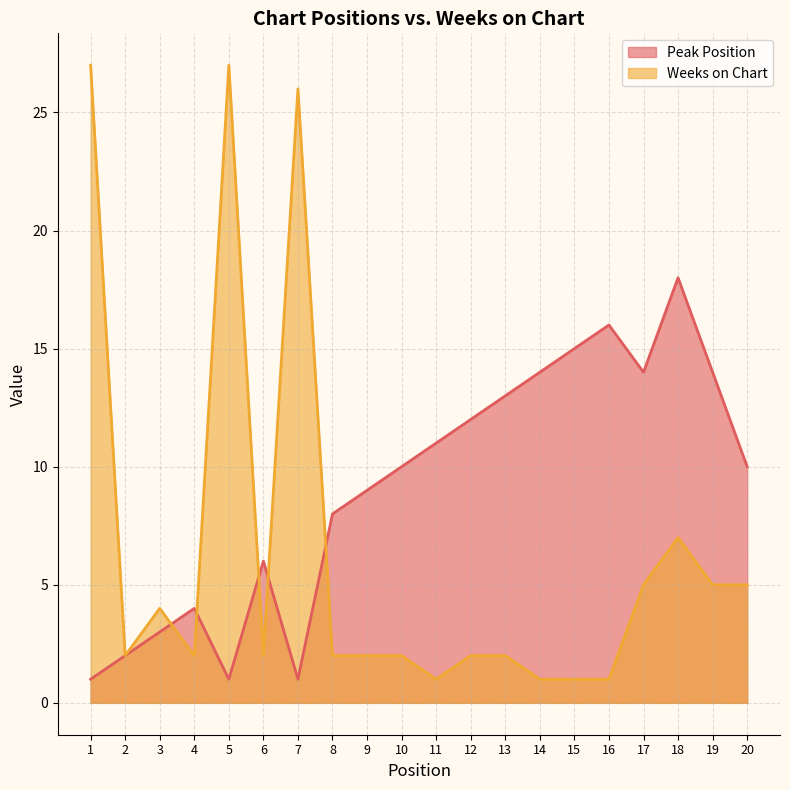

Where is Peak Position nearest to the value 9?

9